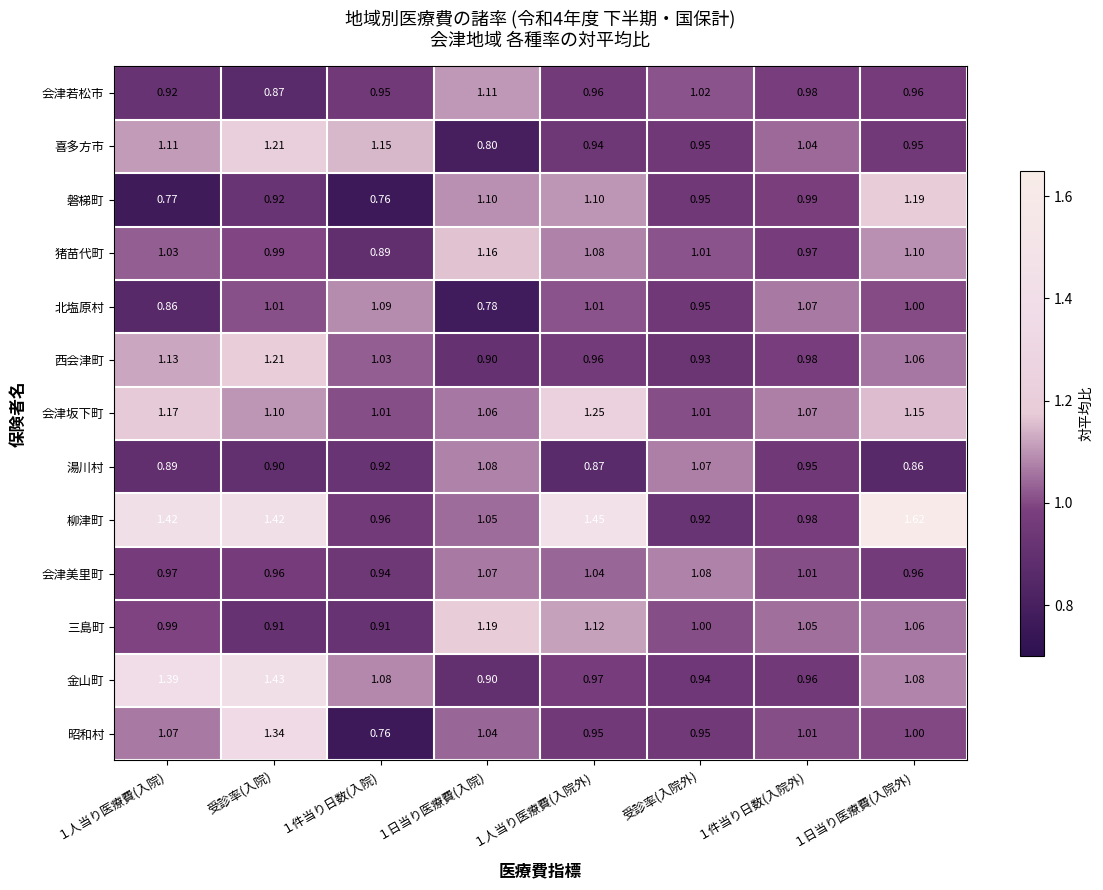

Which series has the largest total across all categories?

柳津町